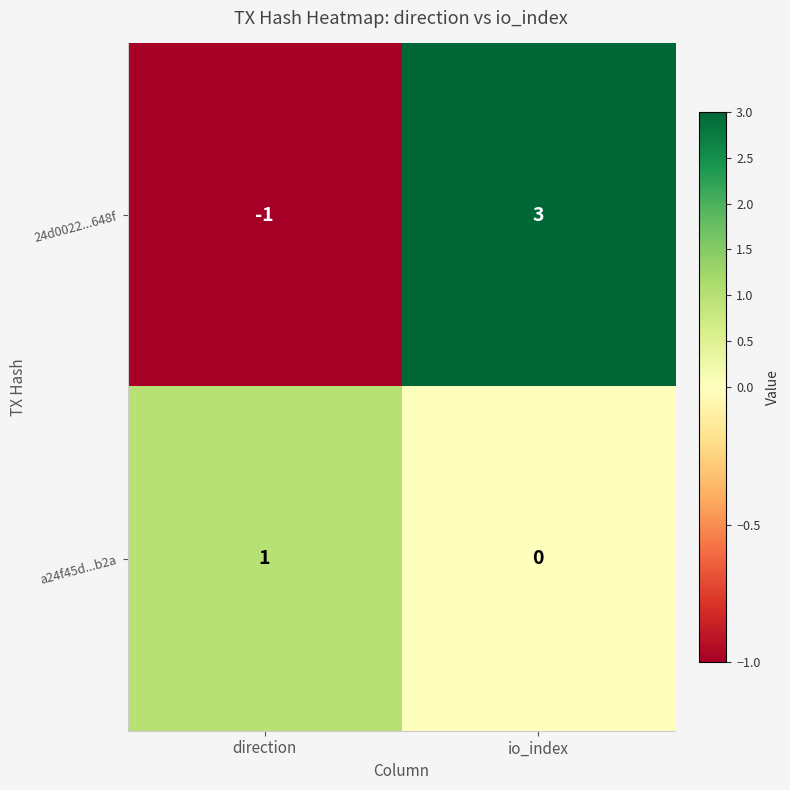

Which series has the largest range (max minus min)?

24d0022...648f